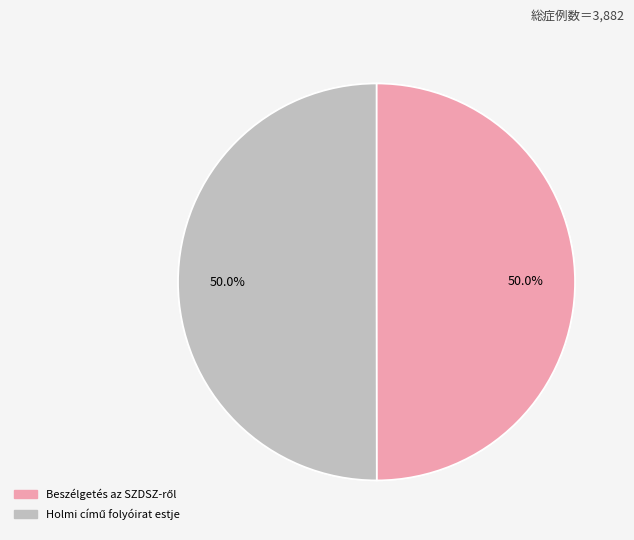

To the nearest percent, what is the combined percentage of Holmi című folyóirat estje and Beszélgetés az SZDSZ-ről?

100%